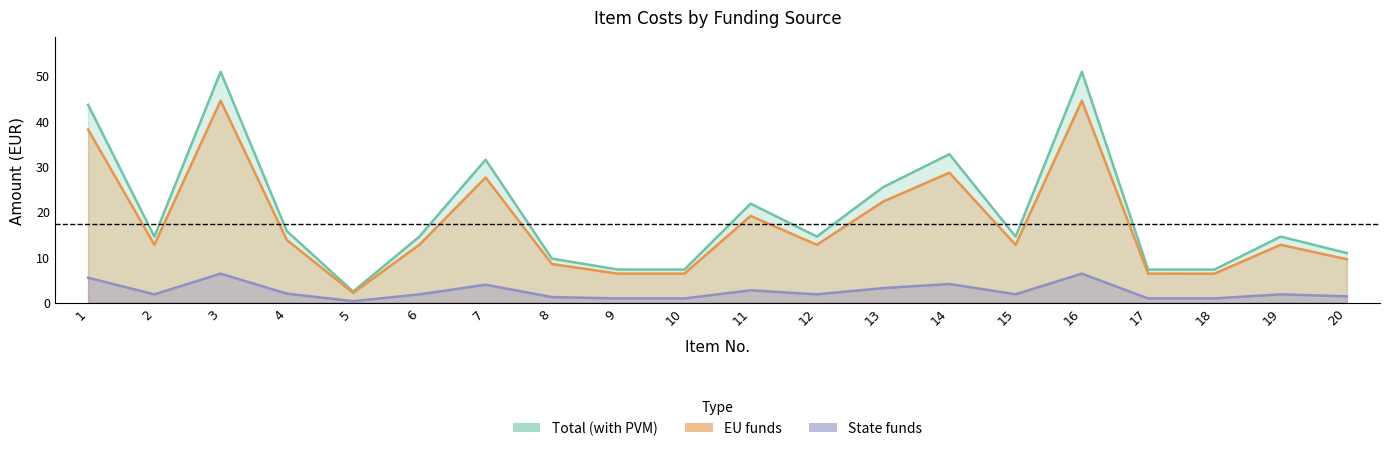

What is the maximum value shown in the chart?

50.8